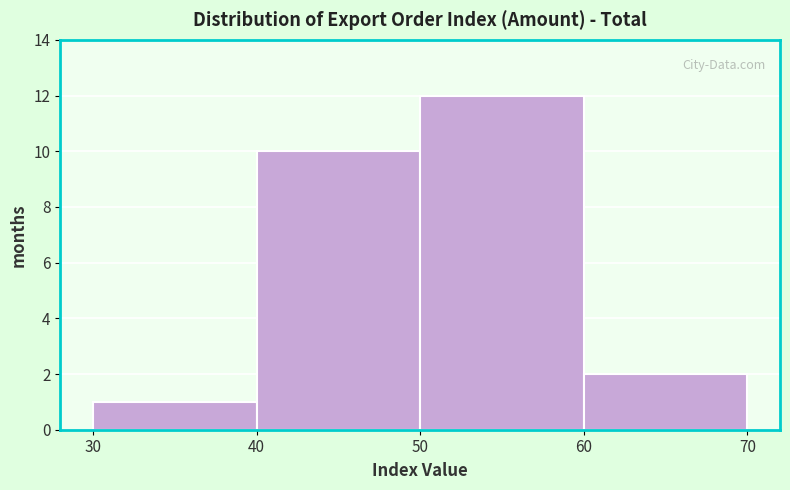

Reading left to right, transcribe this chart: for each bar, give the range it covers on the x-axis and its height. The values are not printed on the chart, so give them approximately, as read against the axis.

30 to 40: 1
40 to 50: 10
50 to 60: 12
60 to 70: 2